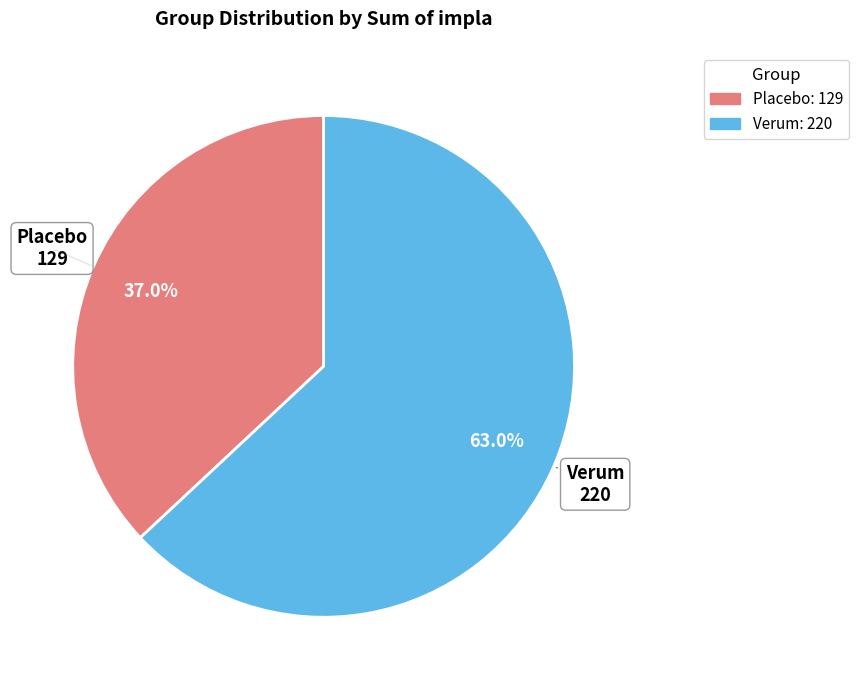

How many slices are in this pie chart?

2